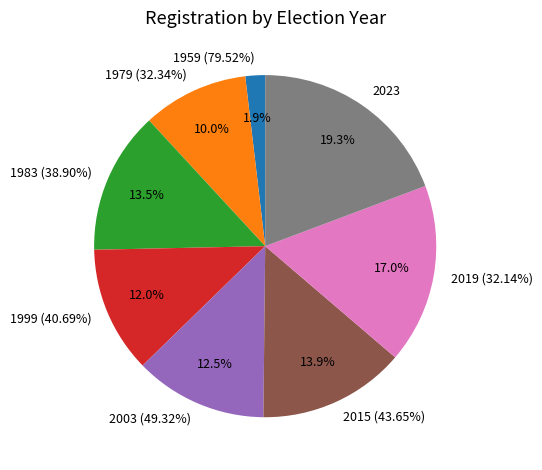

Rank the categories by value from lowest to highest.

1959 (79.52%), 1979 (32.34%), 1999 (40.69%), 2003 (49.32%), 1983 (38.90%), 2015 (43.65%), 2019 (32.14%), 2023